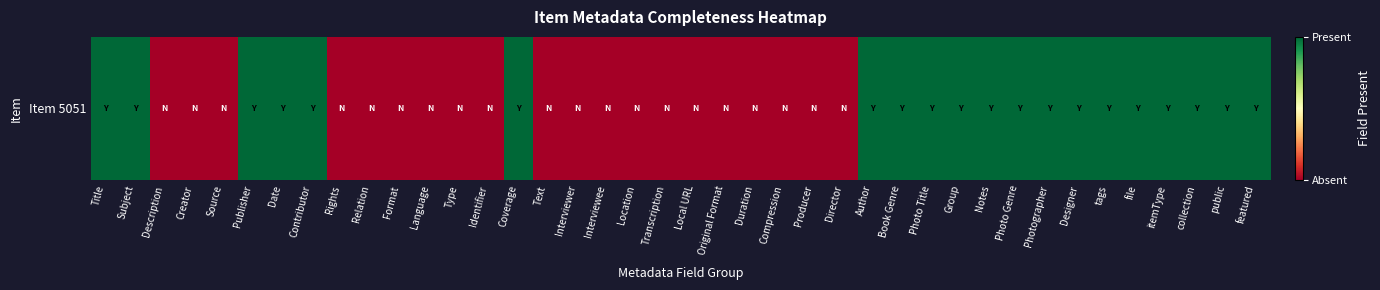

Reading right to left, extract all data points from this chart.

1	1	1	1	1	1	1	1	1	1	1	1	1	1	0	0	0	0	0	0	0	0	0	0	0	1	0	0	0	0	0	0	1	1	1	0	0	0	1	1